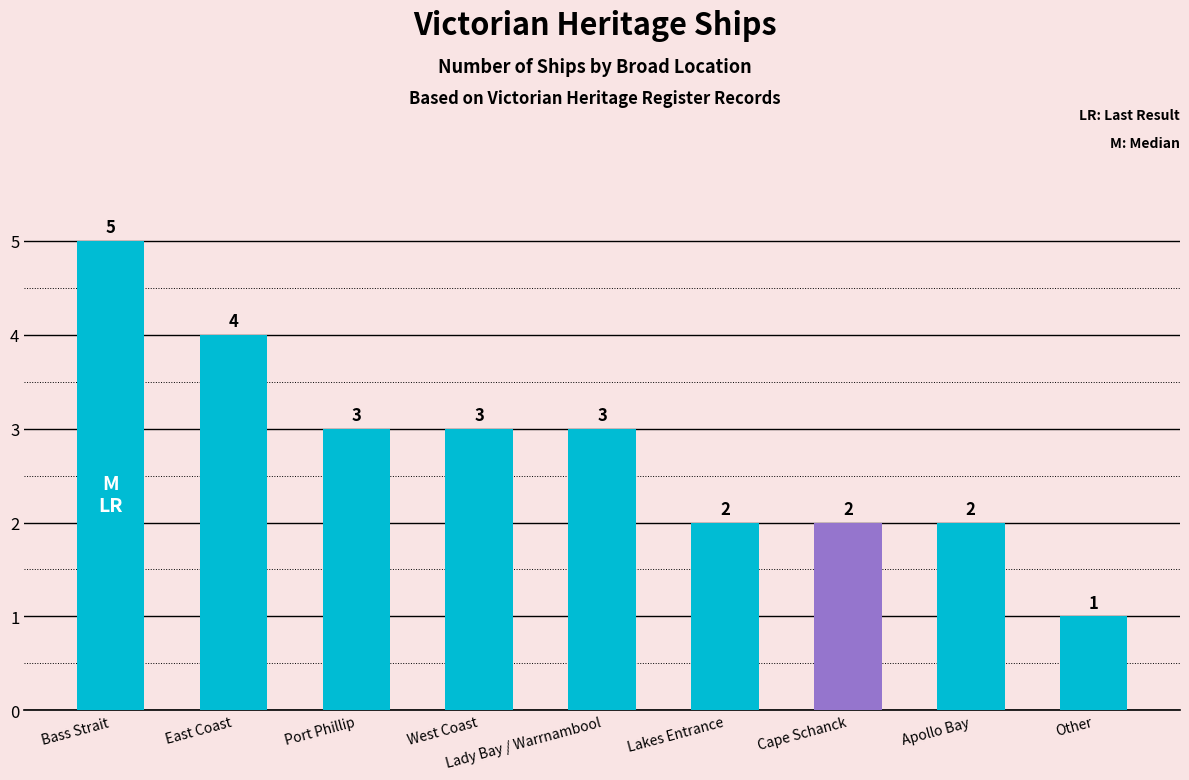

Which has a higher value, East Coast or Port Phillip?

East Coast